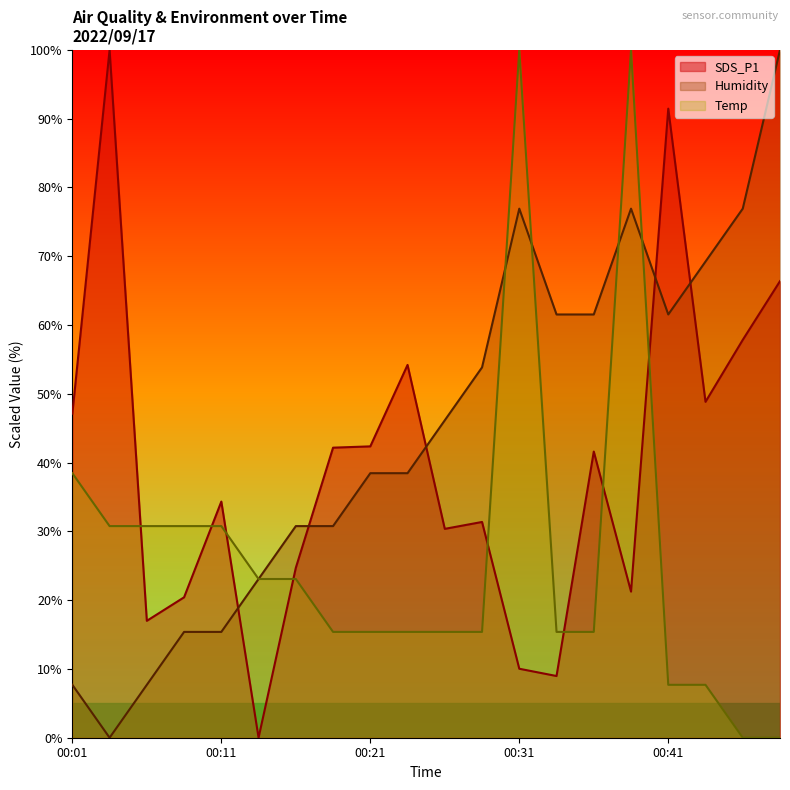

At how many categories does at least one series exceed 5?

20